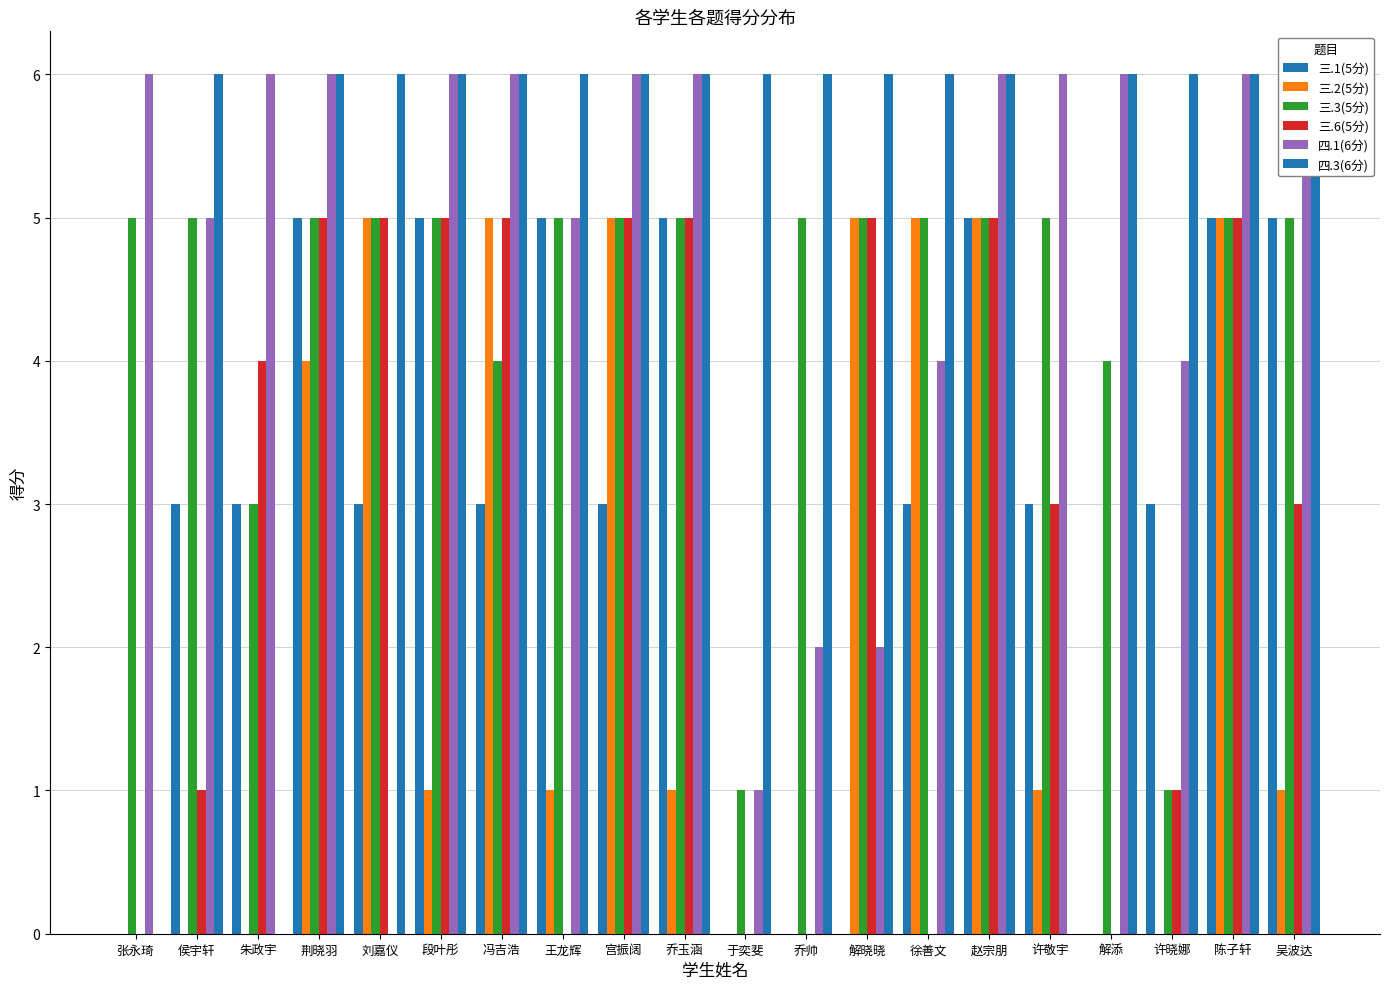

Reading right to left, what are all the values shown in this chart?

三.1(5分): 5	5	3	0	3	5	3	0	0	0	5	3	5	3	5	3	5	3	3	0
三.2(5分): 1	5	0	0	1	5	5	5	0	0	1	5	1	5	1	5	4	0	0	0
三.3(5分): 5	5	1	4	5	5	5	5	5	1	5	5	5	4	5	5	5	3	5	5
三.6(5分): 3	5	1	0	3	5	0	5	0	0	5	5	0	5	5	5	5	4	1	0
四.1(6分): 6	6	4	6	6	6	4	2	2	1	6	6	5	6	6	0	6	6	5	6
四.3(6分): 6	6	6	6	0	6	6	6	6	6	6	6	6	6	6	6	6	0	6	0